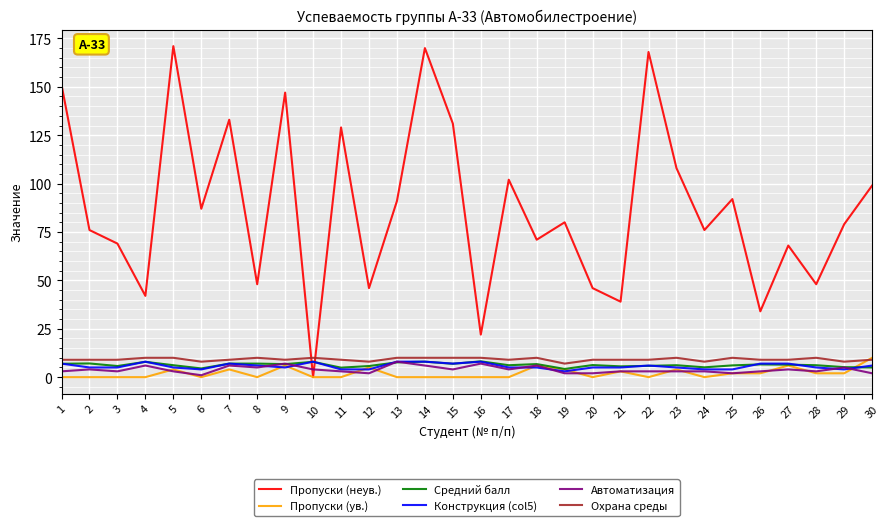

At how many categories does at least one series exceed 153?

3